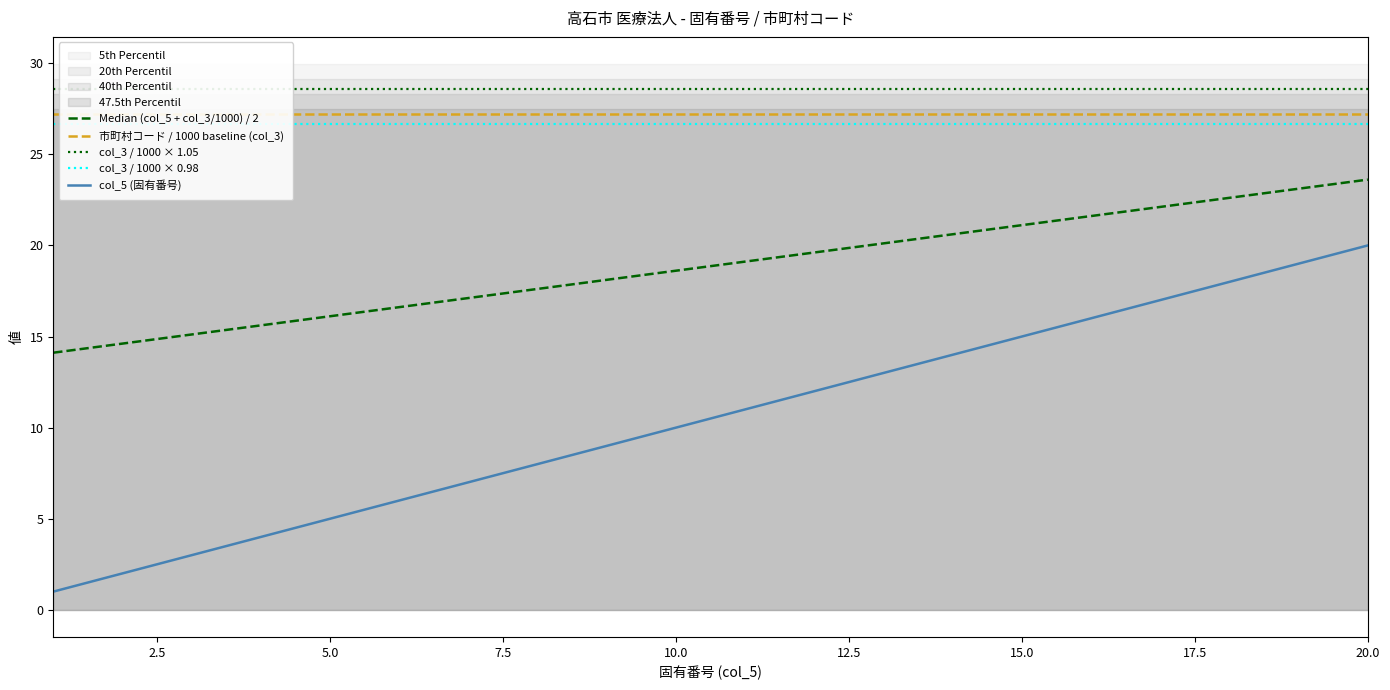

What is the average value?

18.9